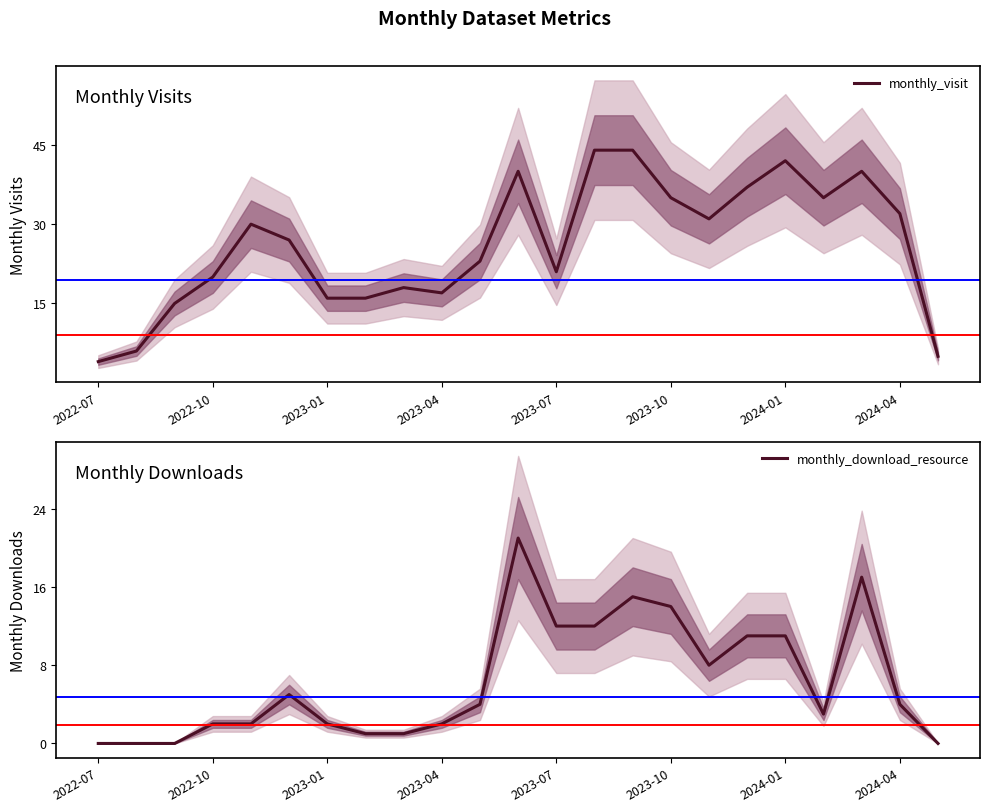

Which series has the largest total across all categories?

monthly_visit